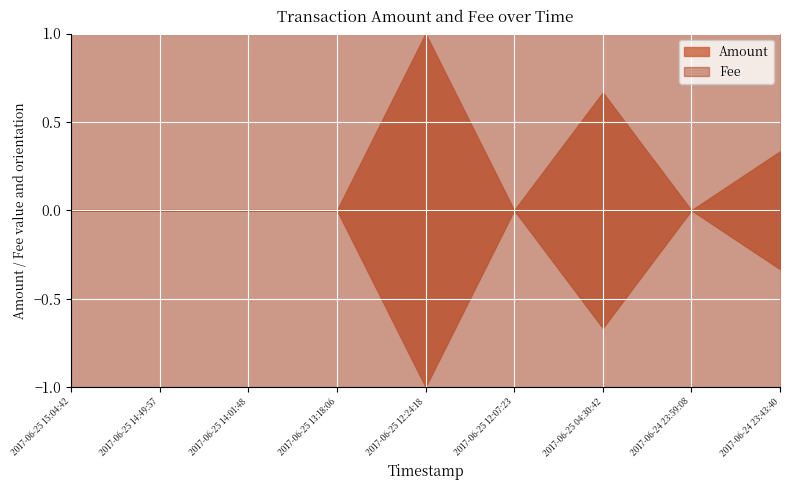

At which category does the data reach its first local valley?

2017-06-25 12:07:23